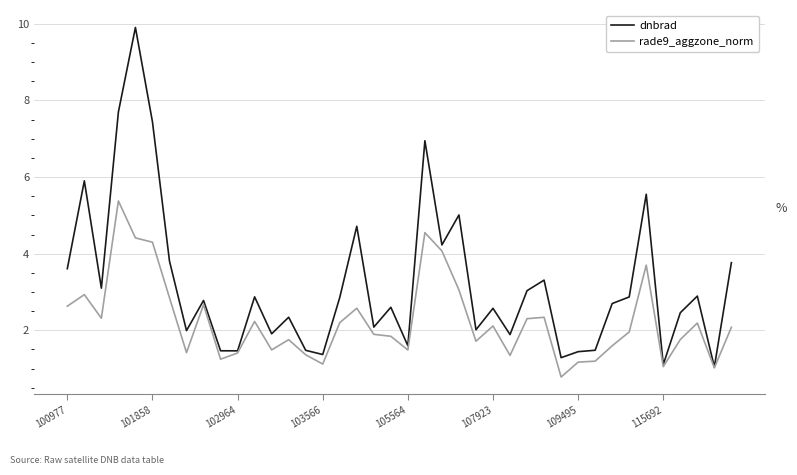

True or false: dnbrad has more than 0 points higher than both neighbors.

True